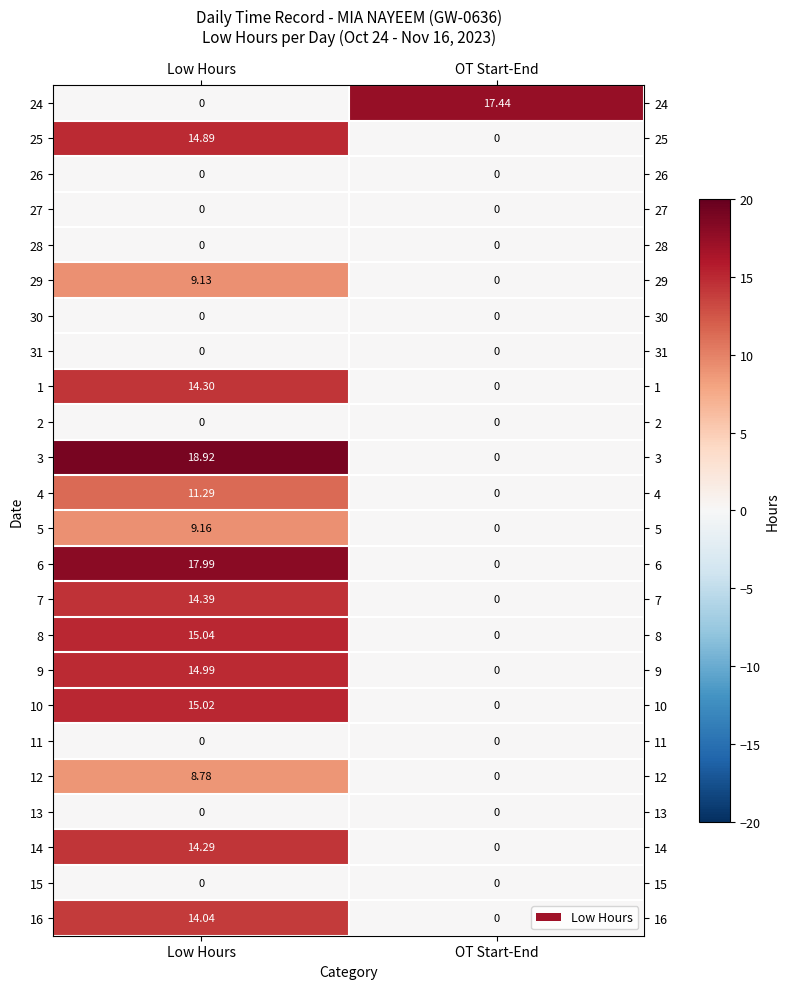

How many categories are shown in the chart?

2